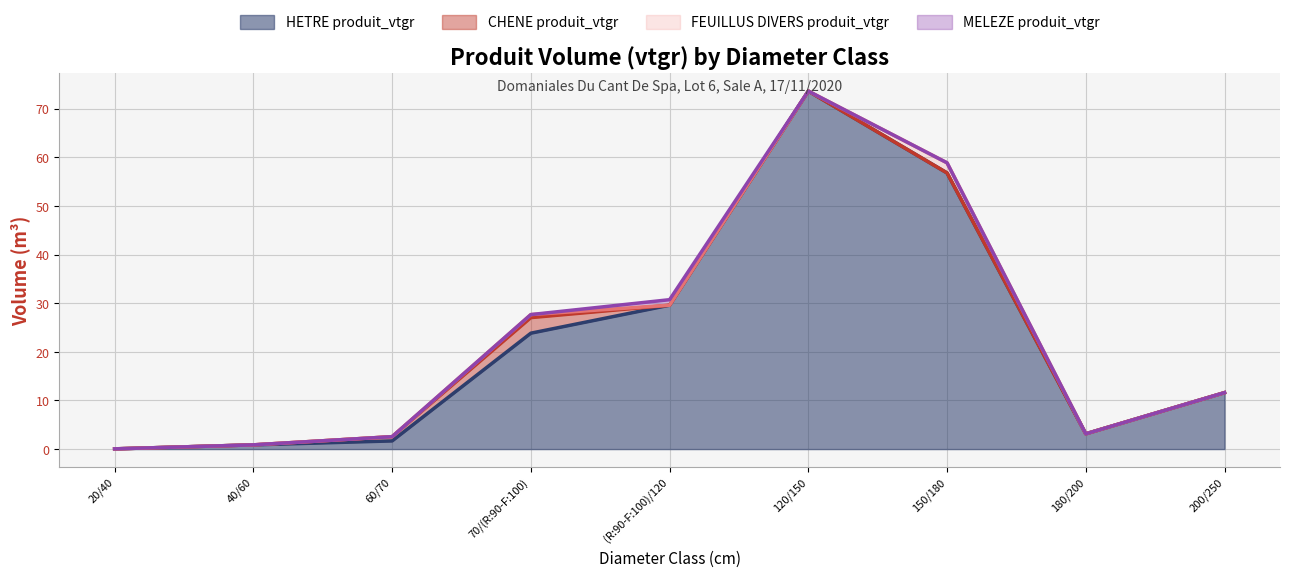

At which category is the sum across all series the highest?

120/150